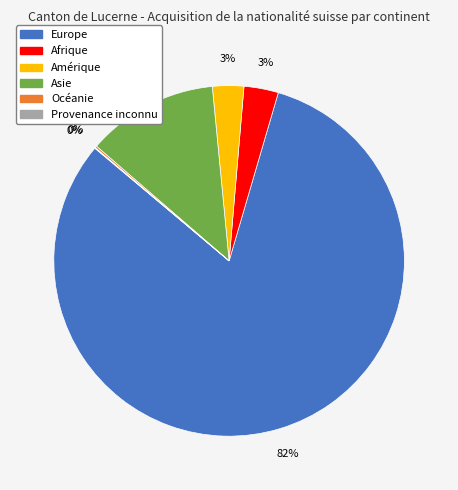

Does Afrique represent more than half of the total?

No